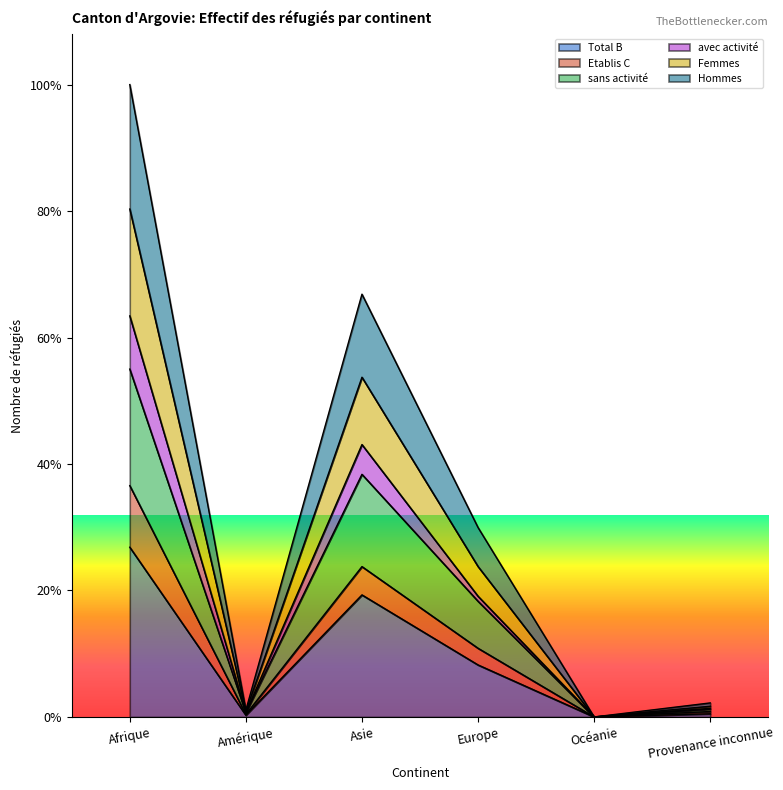

What is the label of the 6th point from the right?

Afrique